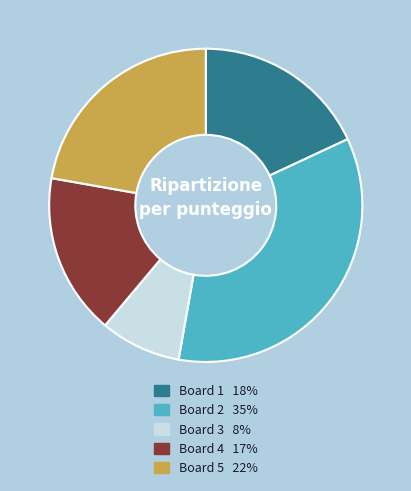

The Board 5 slice represents 22% of the pie. True or false?

True